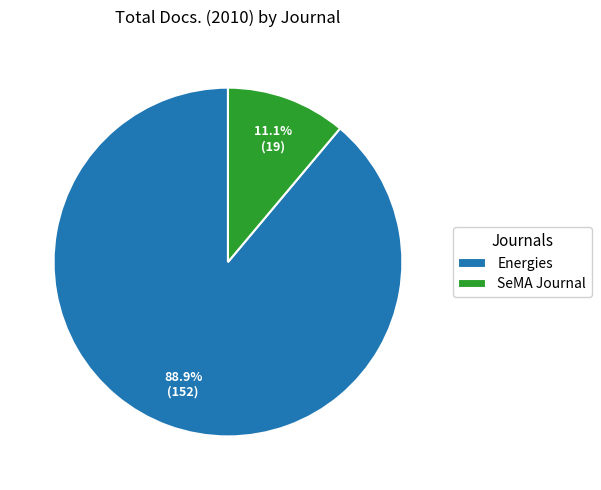

How many slices are in this pie chart?

2